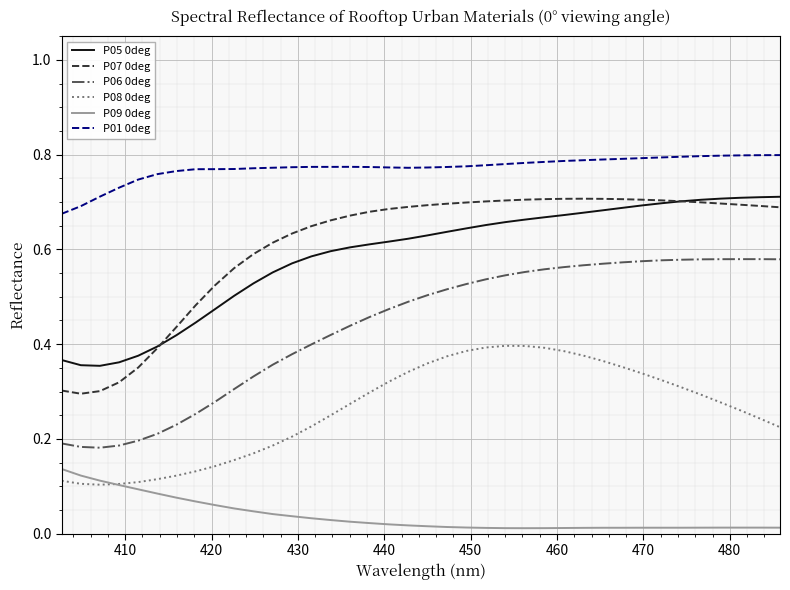

True or false: P08 0deg and P01 0deg cross at least once.

False